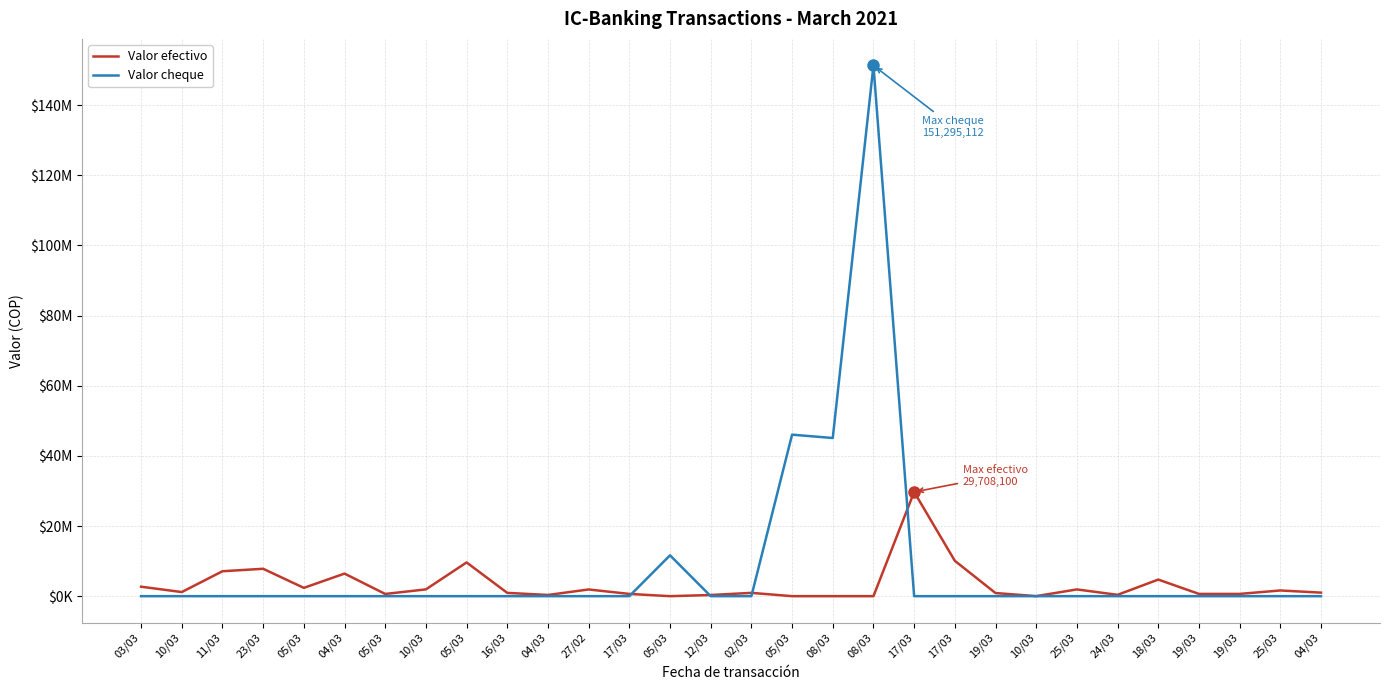

What are all the series names shown in the legend?

Valor efectivo, Valor cheque